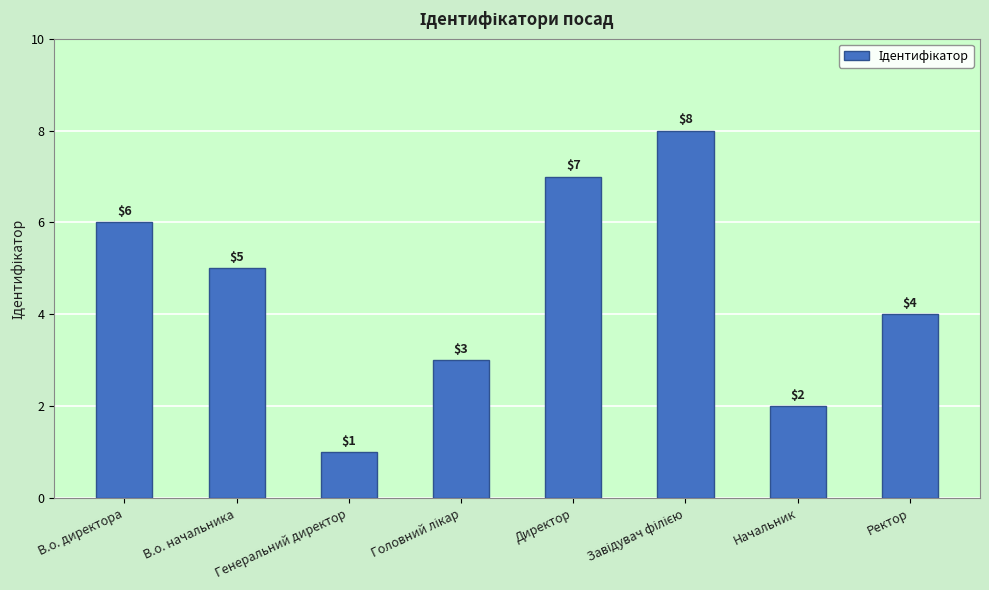

What value does the data have at В.о. директора?

6